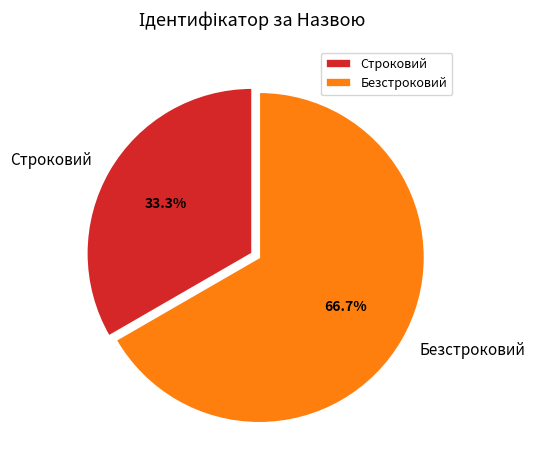

Is the sum of Строковий and Безстроковий greater than half?

Yes